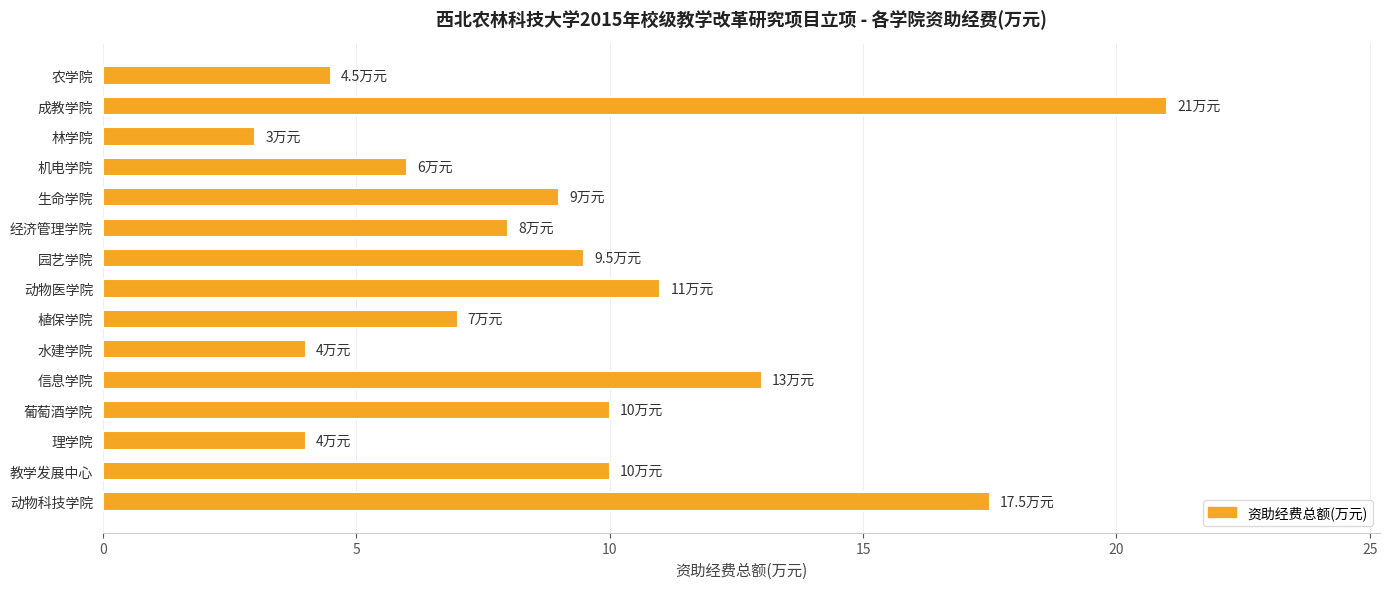

Reading top to bottom, extract all data points from this chart.

4.5	21.0	3.0	6.0	9.0	8.0	9.5	11.0	7.0	4.0	13.0	10.0	4.0	10.0	17.5